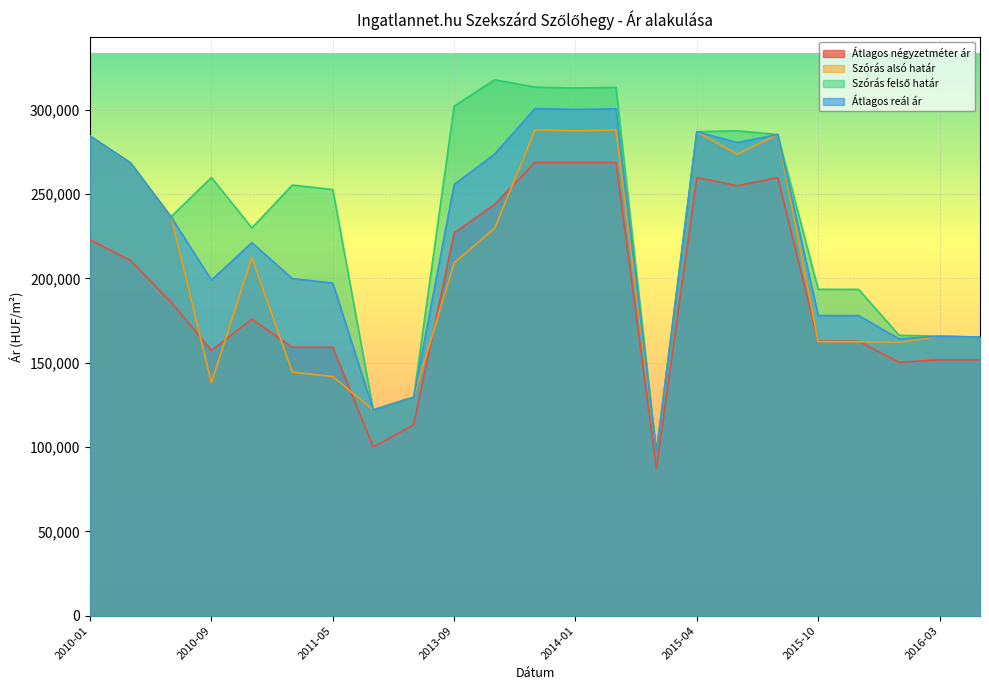

Reading left to right, extract all data points from this chart.

Átlagos négyzetméter ár: 2010-01=222921	2010-04=210614	2010-07=186000	2010-09=157333	2010-11=175804	2011-01=159206	2011-05=159206	2011-11=100000	2013-05=113300	2013-09=226979	2013-11=243912	2013-12=268809	2014-01=268809	2014-04=268809	2015-02=87500	2015-04=259842	2015-06=254921	2015-08=259842	2015-10=162757	2015-12=162757	2016-01=150257	2016-03=151764	2016-04=151764
Szórás alsó határ: 2010-01=284436	2010-04=268501	2010-07=236577	2010-09=138217	2010-11=212416	2011-01=144466	2011-05=141835	2011-11=122035	2013-05=129649	2013-09=209224	2013-11=229682	2013-12=288072	2014-01=287541	2014-04=287920	2015-02=96821	2015-04=287020	2015-06=273644	2015-08=285310	2015-10=162457	2015-12=162413	2016-01=162039	2016-03=165734	2016-04=165204
Szórás felső határ: 2010-01=284436	2010-04=268501	2010-07=236577	2010-09=259839	2010-11=229968	2011-01=255356	2011-05=252725	2011-11=122035	2013-05=129649	2013-09=302172	2013-11=317774	2013-12=313434	2014-01=312903	2014-04=313282	2015-02=96821	2015-04=287020	2015-06=287562	2015-08=285310	2015-10=193549	2015-12=193505	2016-01=166301	2016-03=165734	2016-04=165204
Átlagos reál ár: 2010-01=284436	2010-04=268501	2010-07=236577	2010-09=199028	2010-11=221192	2011-01=199911	2011-05=197280	2011-11=122035	2013-05=129649	2013-09=255698	2013-11=273728	2013-12=300753	2014-01=300222	2014-04=300601	2015-02=96821	2015-04=287020	2015-06=280603	2015-08=285310	2015-10=178003	2015-12=177959	2016-01=164170	2016-03=165734	2016-04=165204